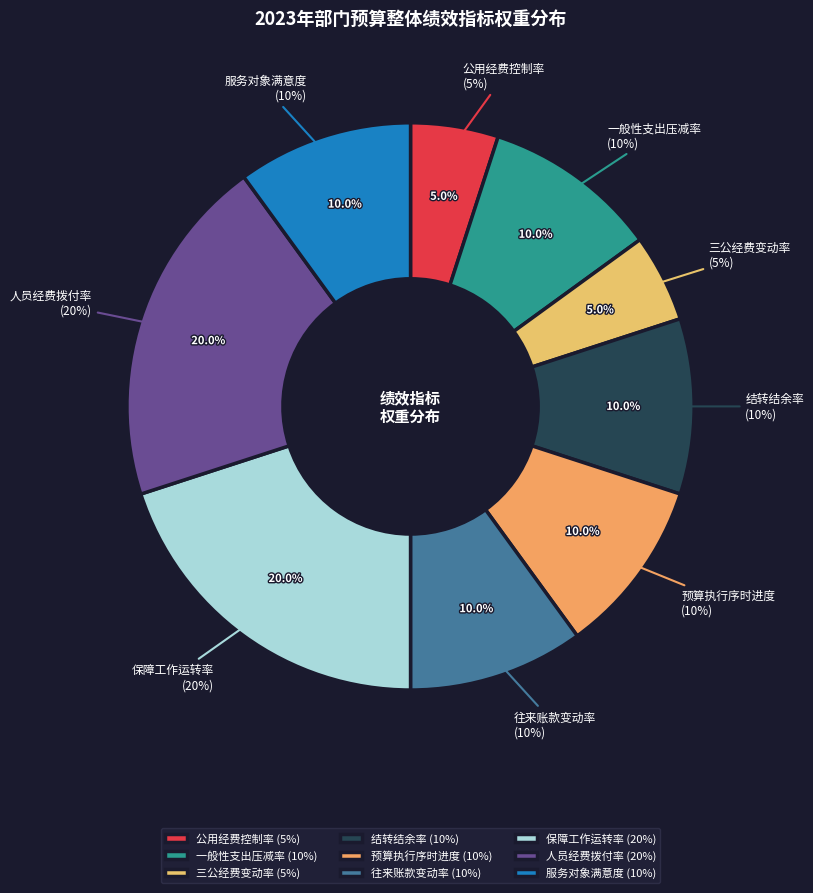

To the nearest percent, what is the average slice percentage?

11%